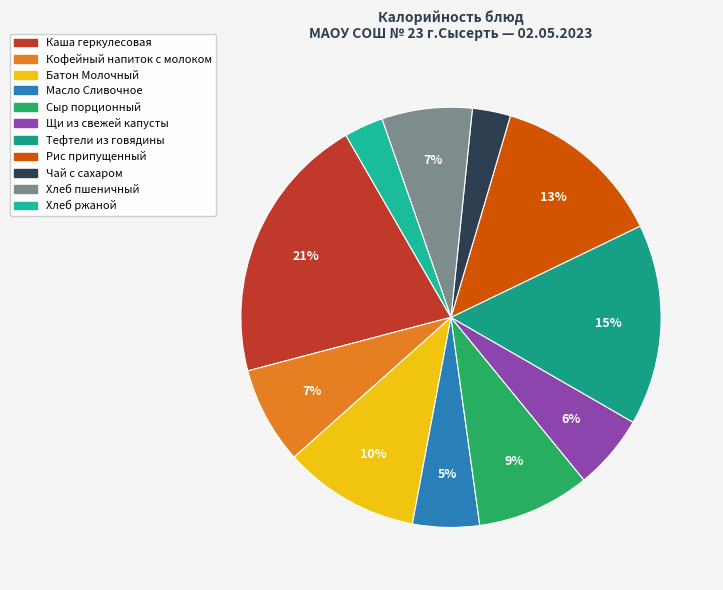

Which slice is the smallest?

Чай с сахаром